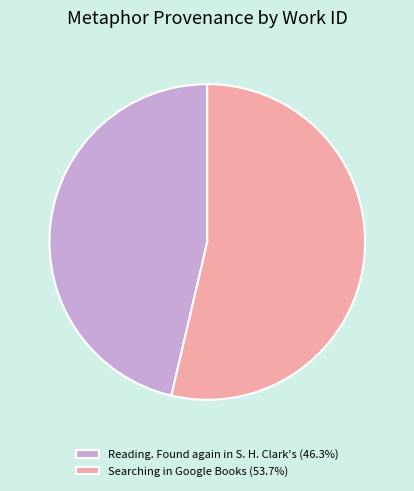

Is the sum of Searching in Google Books and Reading. Found again in S. H. Clark's greater than half?

Yes